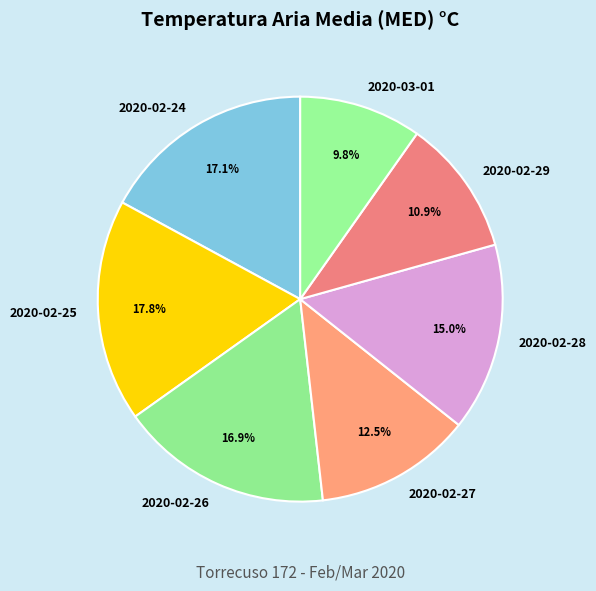

What percentage is NOT represented by 2020-03-01?

90.2%